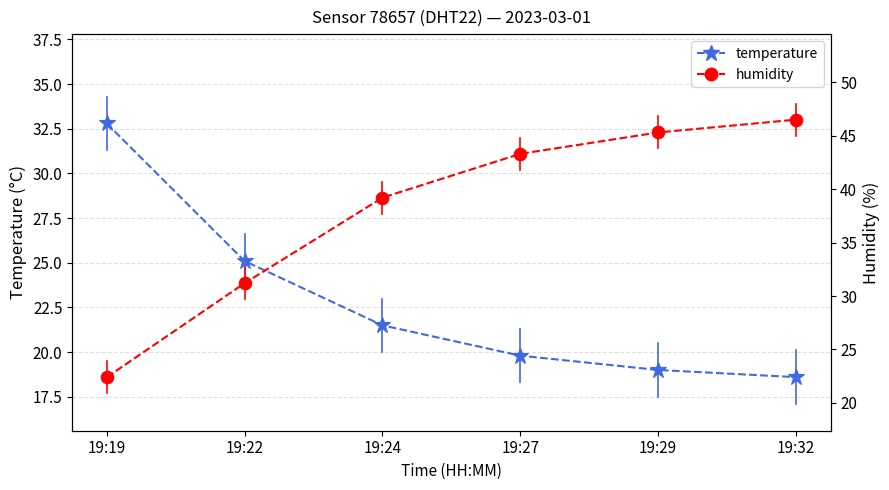

How many lines are shown in the chart?

2